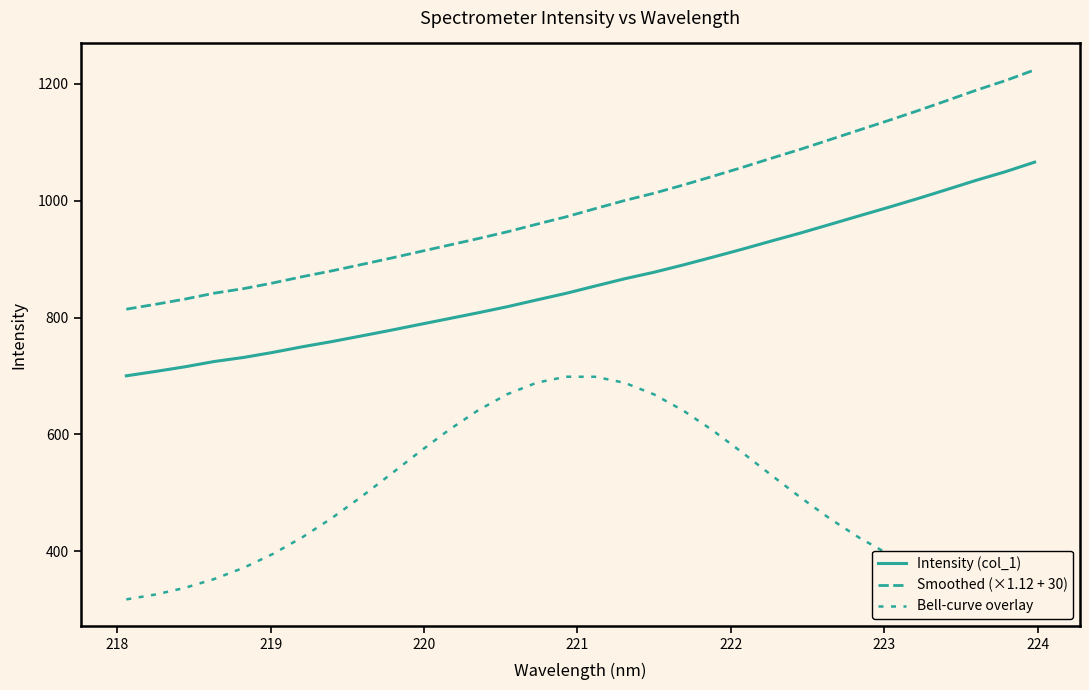

Is this an area chart (filled region under the line)?

No